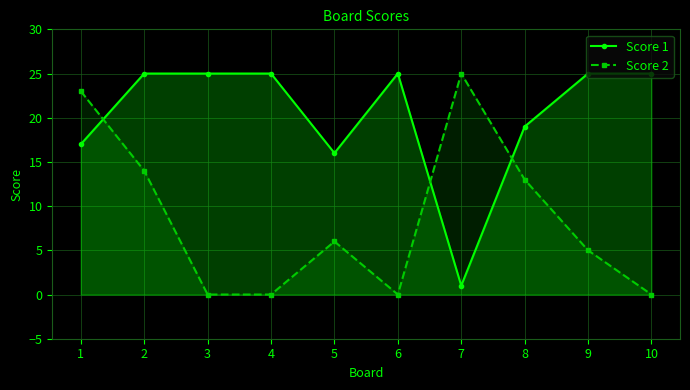

What is the difference between the second highest and minimum values in the Score 2 series?

23